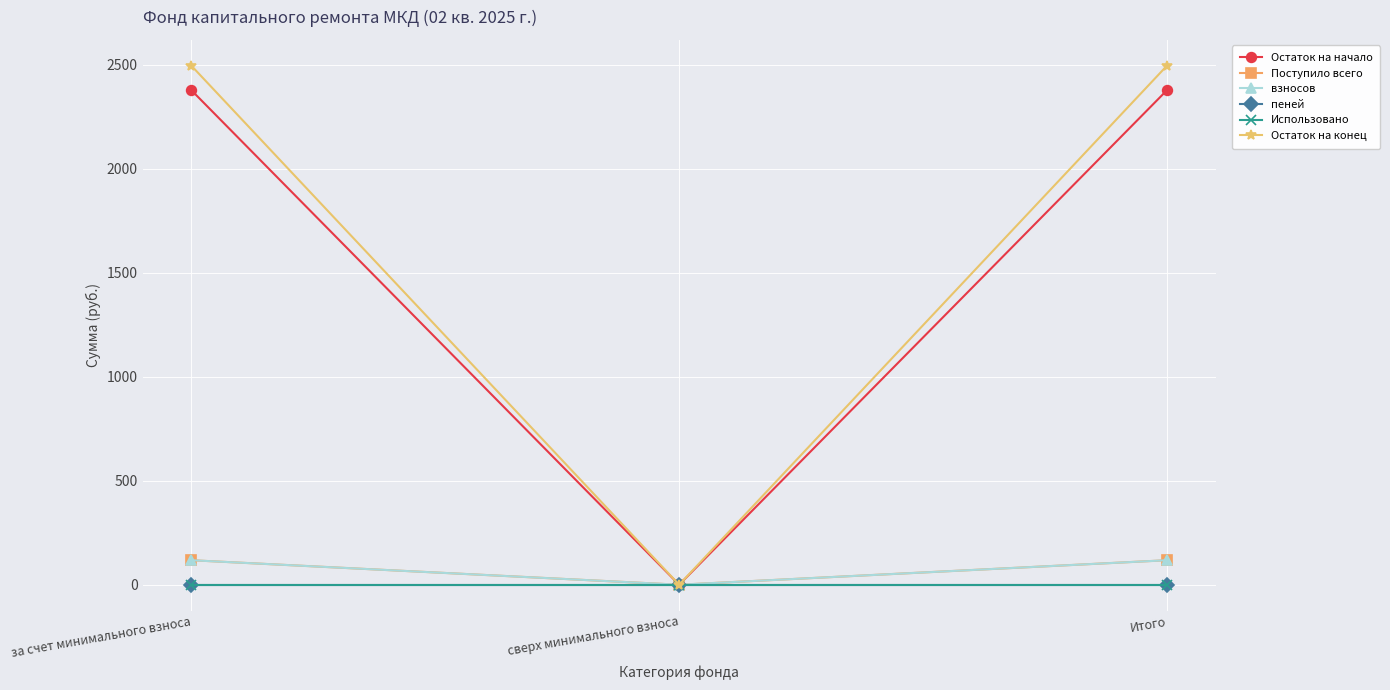

Does the chart have visible grid lines?

Yes